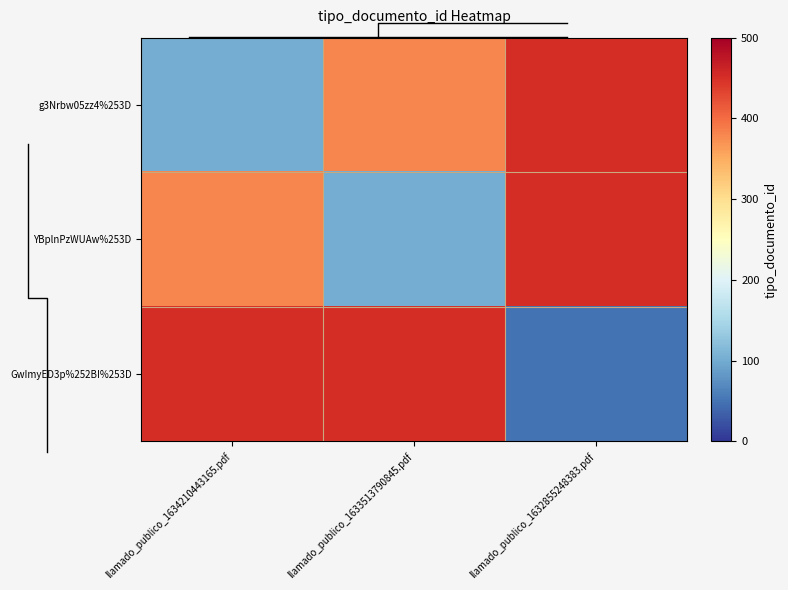

The value of YBplnPzWUAw%253D at llamado_publico_1633513790845.pdf is 100. True or false?

True